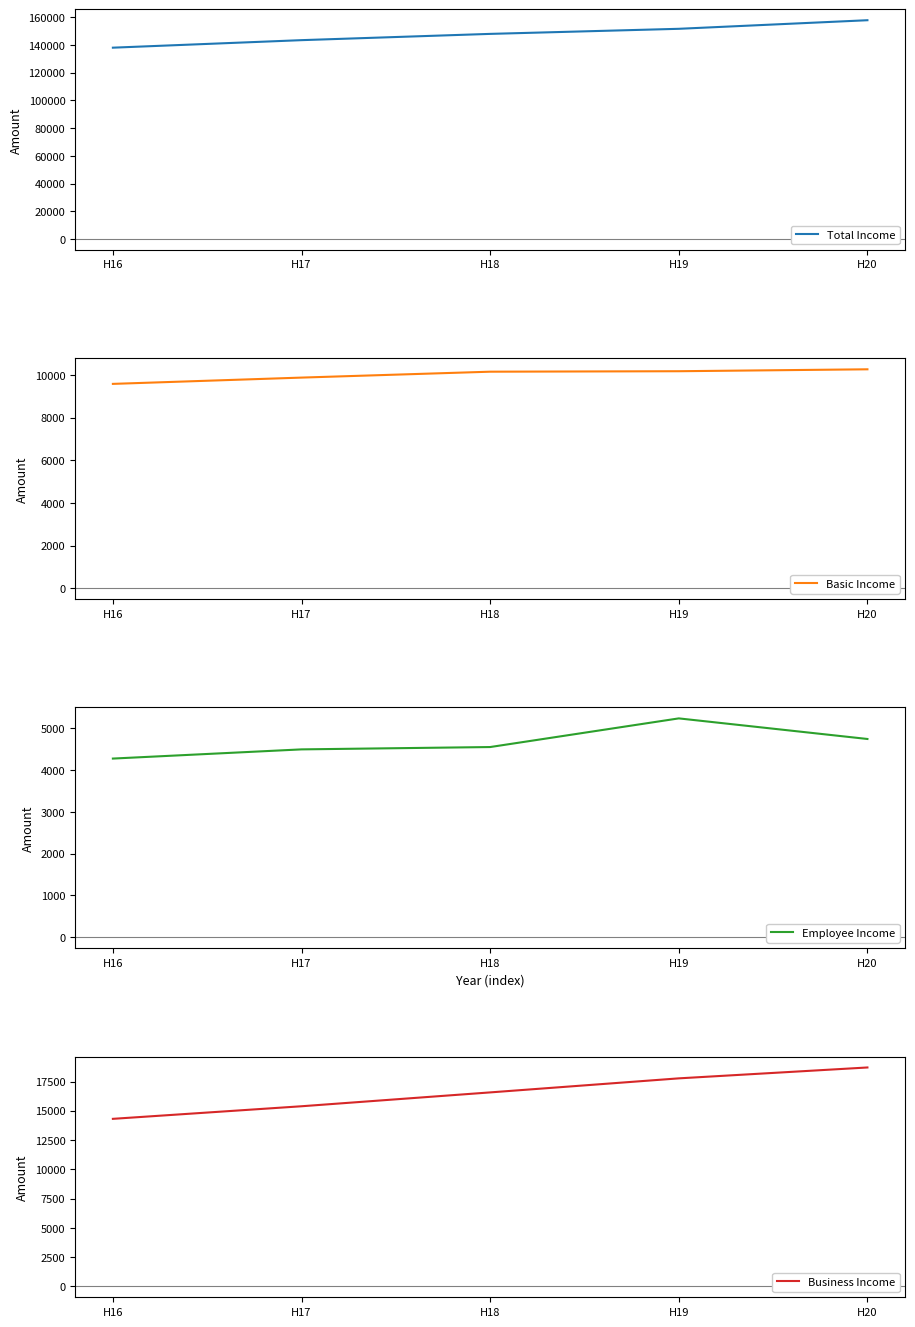

What is the value of the Business Income point at the 3rd from the left?

16570